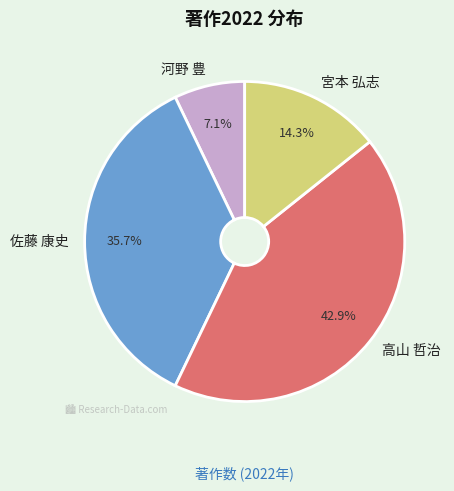

Do 河野 豊 and 佐藤 康史 together represent more than half of the pie?

No